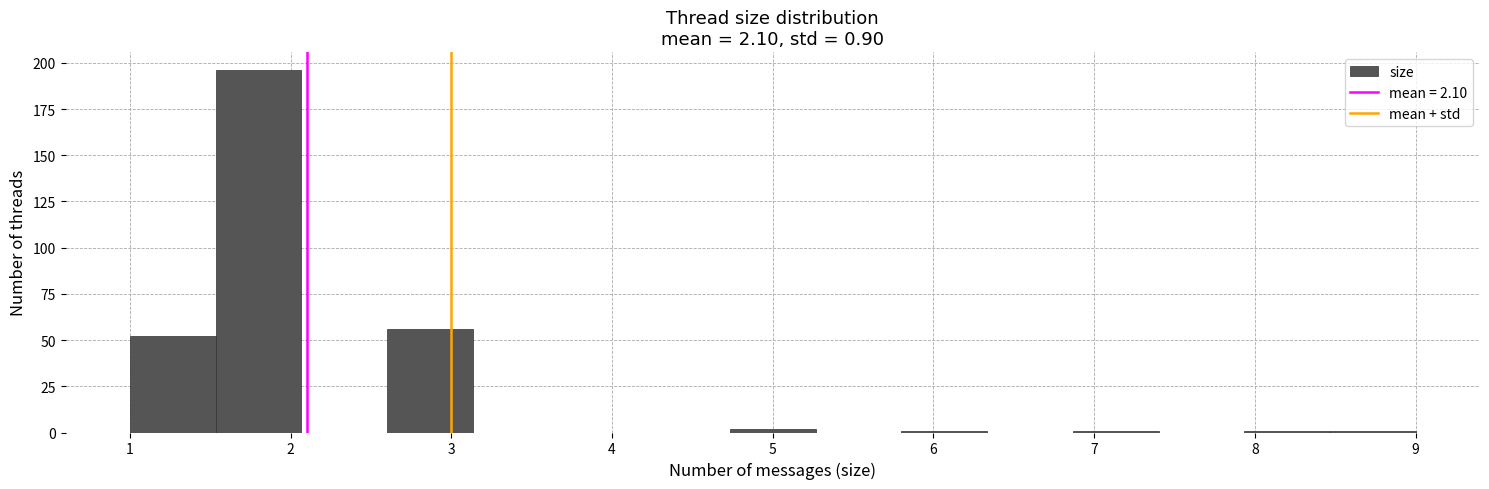

Reading left to right, transcribe this chart: for each bar, give the range it covers on the x-axis and its height. Neither the bar edges nor the heights are printed on the chart, so give them approximately, as read against the axes.

1.0 to 1.5: 50
1.5 to 2.1: 195
2.1 to 2.6: 0
2.6 to 3.1: 55
3.1 to 3.7: 0
3.7 to 4.2: 0
4.2 to 4.7: 0
4.7 to 5.3: under 5
5.3 to 5.8: 0
5.8 to 6.3: under 5
6.3 to 6.9: 0
6.9 to 7.4: under 5
7.4 to 7.9: 0
7.9 to 8.5: under 5
8.5 to 9.0: under 5